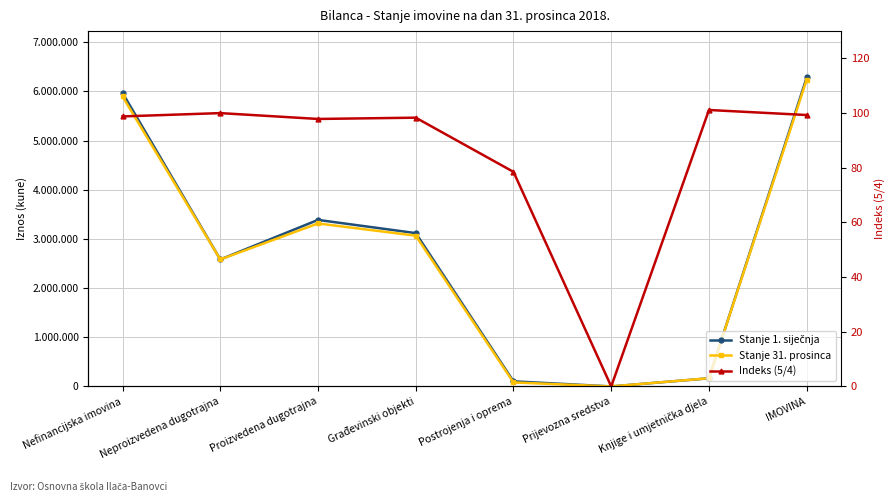

What value does the Stanje 31. prosinca series have at Nefinancijska imovina?

5897422.0